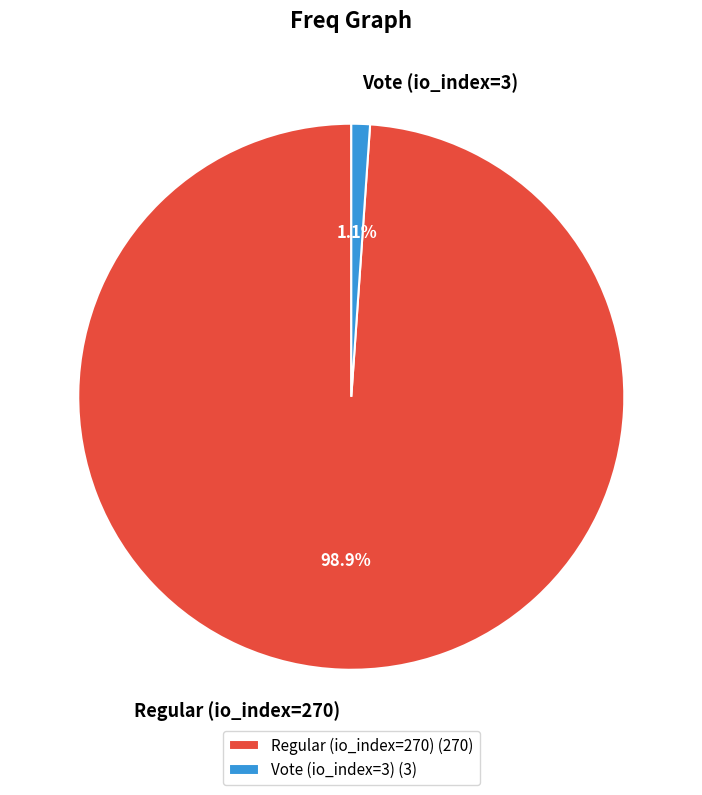

To the nearest percent, what is the difference between the largest and smallest slice percentages?

98%